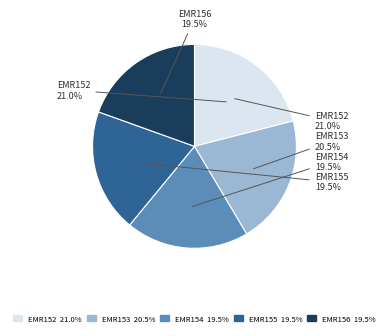

Combined, what portion of the pie is EMR152 and EMR154?

40.5%